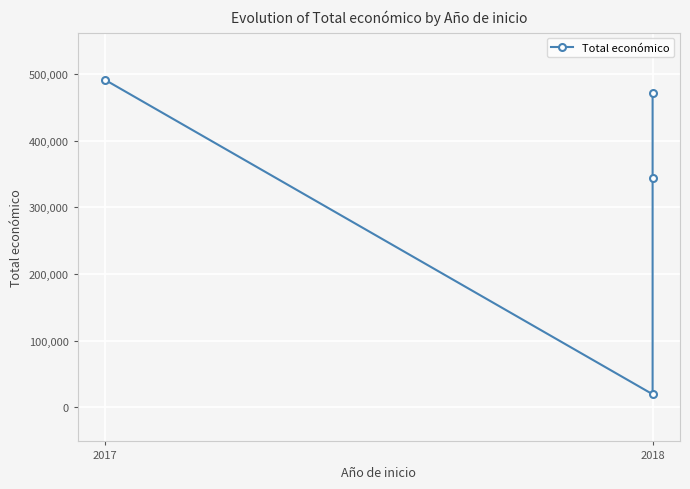

How many interior local valleys (lower than both neighbors) does the data have?

1